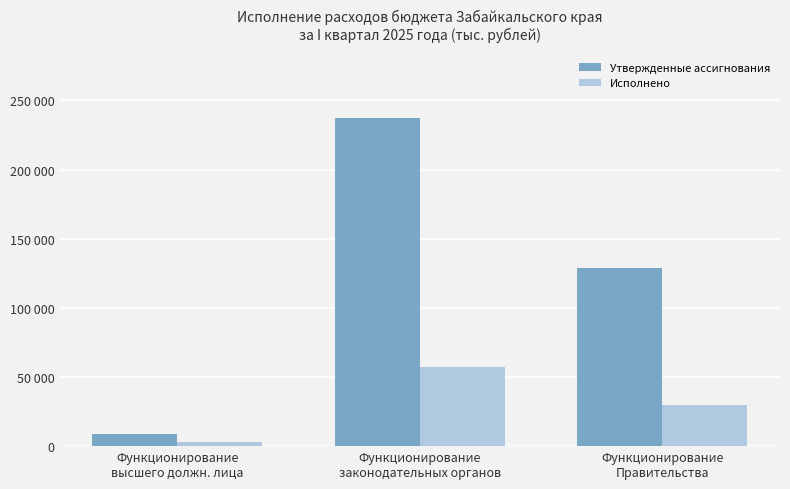

What are all the series names shown in the legend?

Утвержденные ассигнования, Исполнено